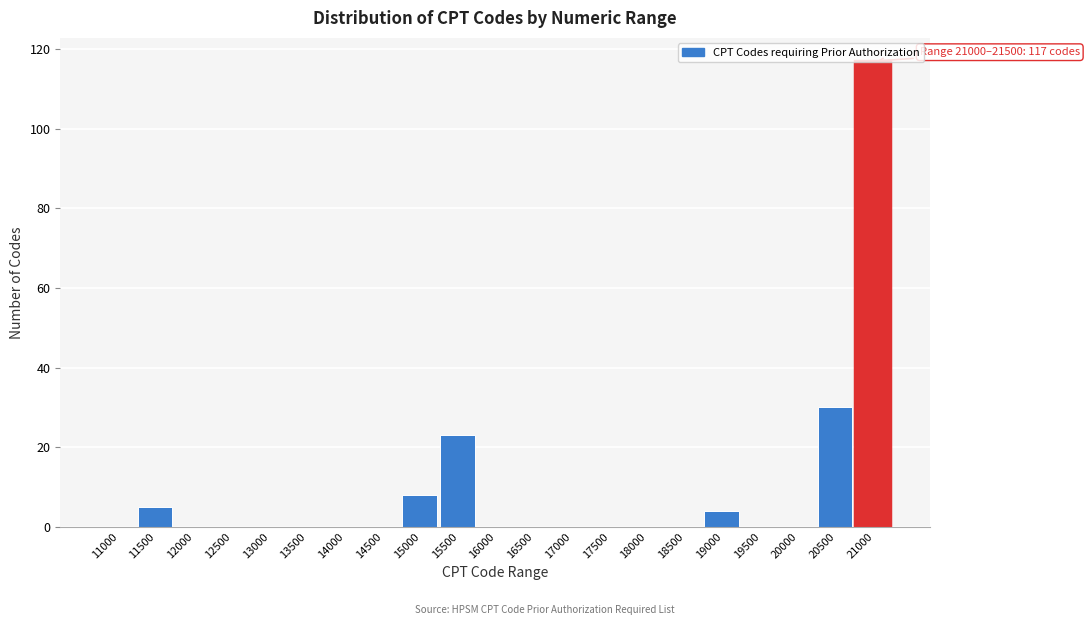

True or false: the data shows 70 at 19500.

False